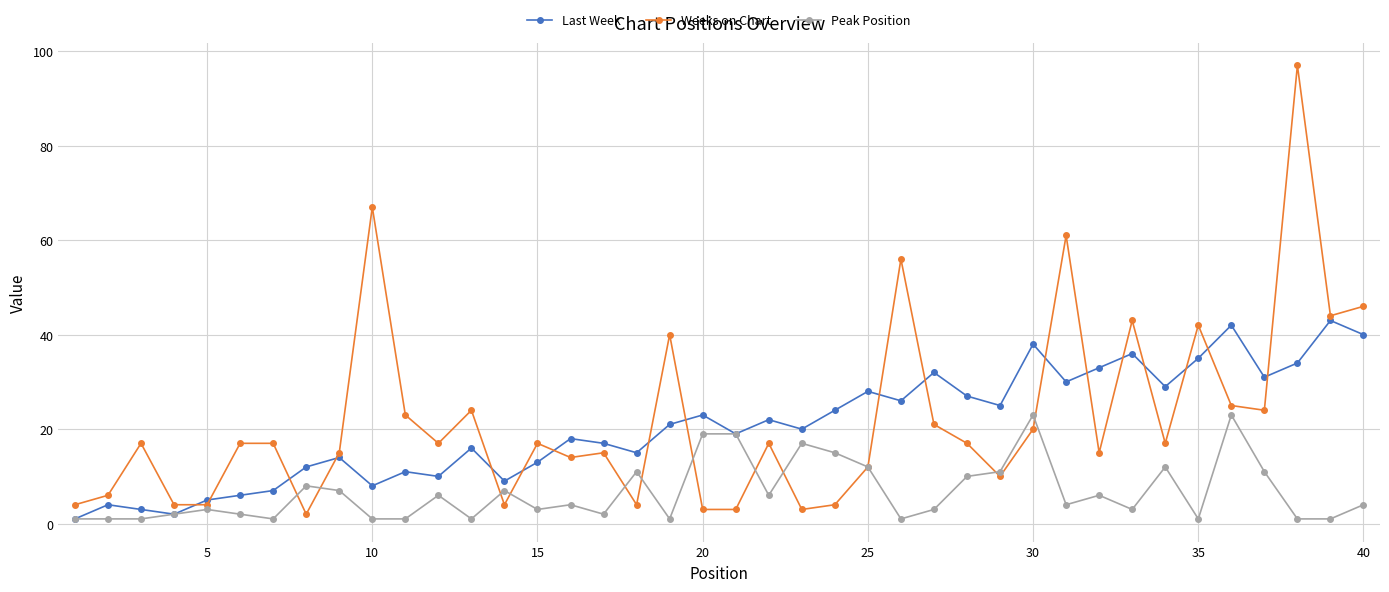

Rank the series by their maximum value, from highest to lowest.

Weeks on Chart, Last Week, Peak Position